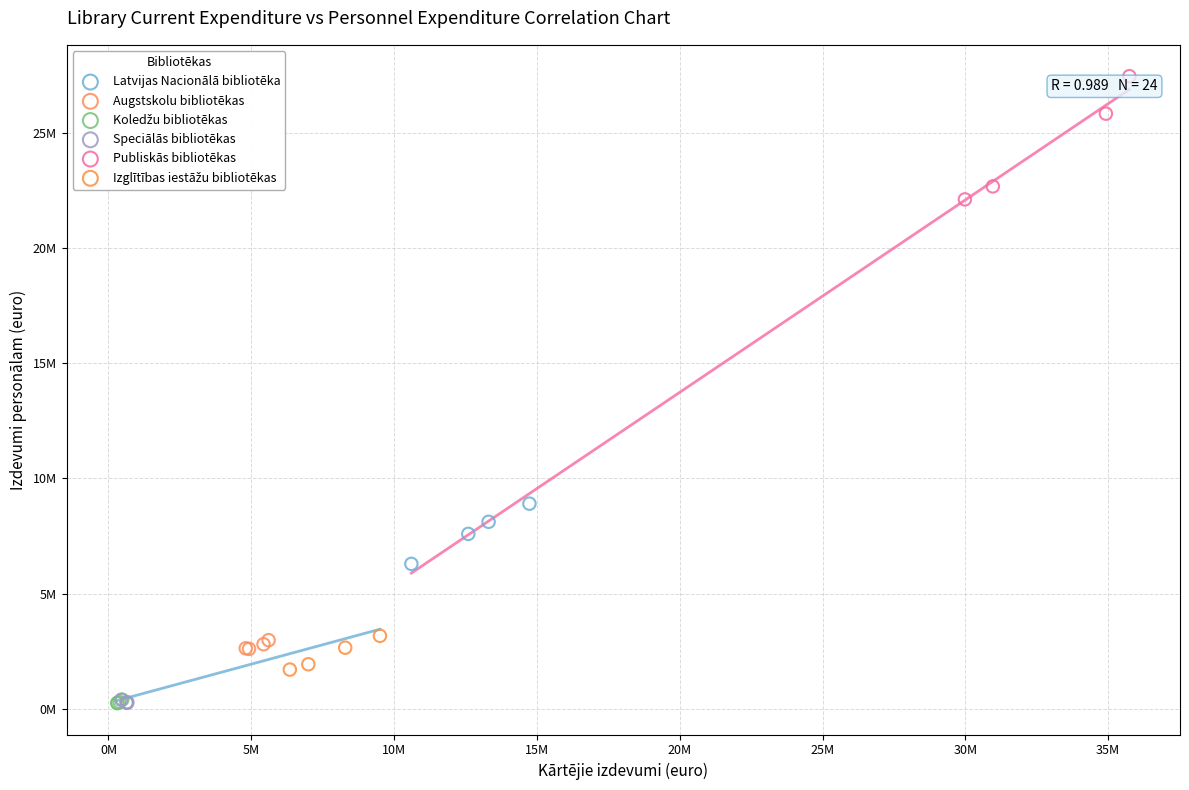

Which series has the widest spread of Y values?

Publiskās bibliotēkas